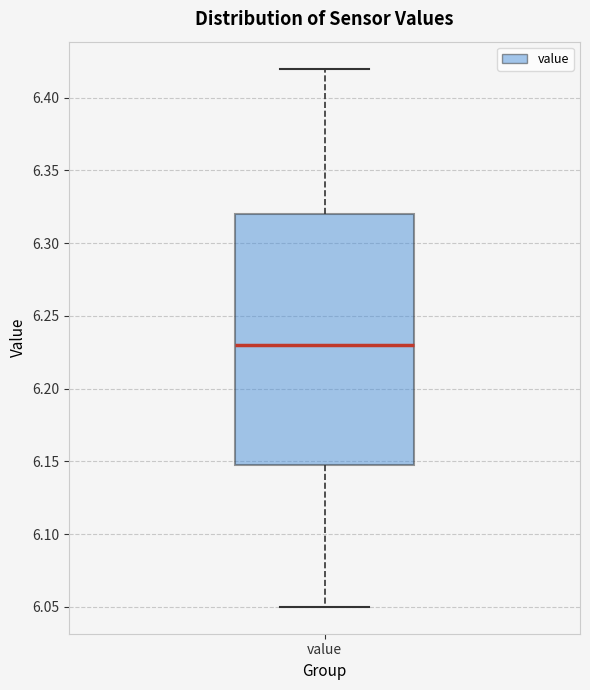

Transcribe this box plot: give where the median line is, the range the box spans, and where the two whiskers end, as read against the y-axis. The values are not printed on the chart, so give them approximately, as read against the axis.

median 6.23, box 6.15 to 6.32, whiskers 6.05 to 6.42